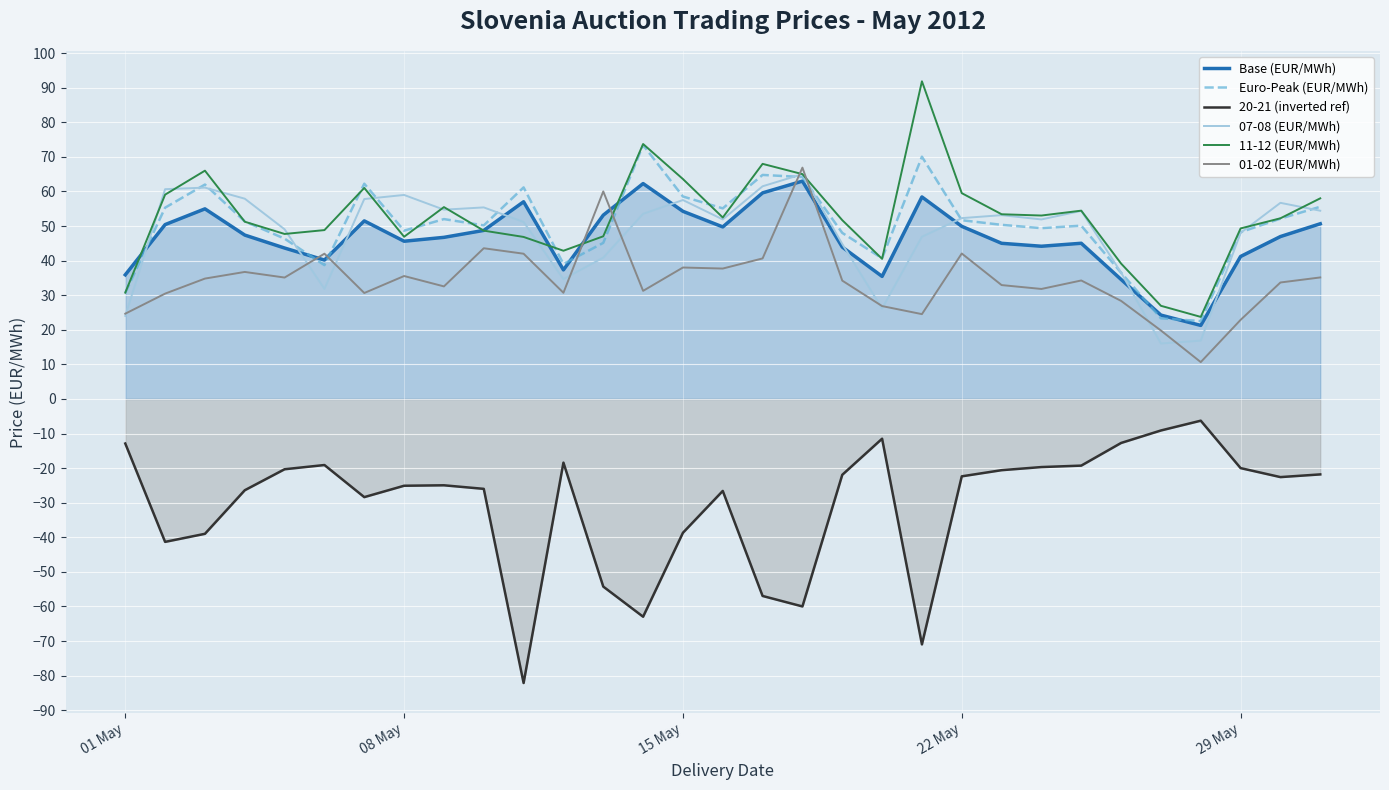

True or false: 20-21 (inverted ref) and 11-12 (EUR/MWh) intersect in this chart.

False